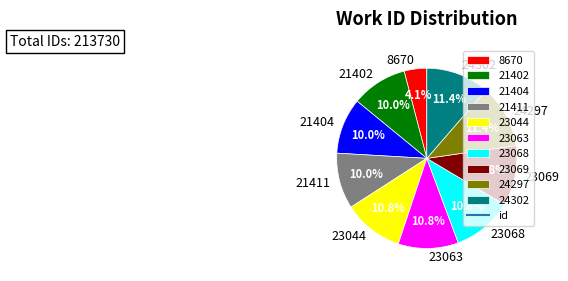

To the nearest percent, what is the difference between the 23063 and 24302 slice percentages?

1%